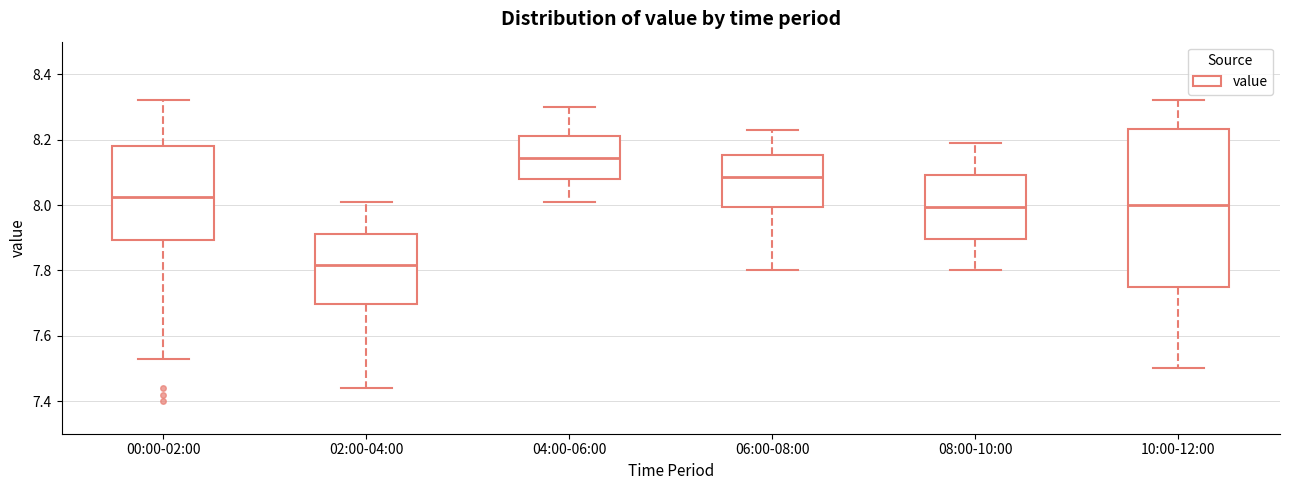

Reading left to right, transcribe this box plot: for each box, give where its median line is, the range the box spans, and where its two whiskers end, as read against the y-axis. The values are not printed on the chart, so give them approximately, as read against the axis.

00:00-02:00: median 8.02, box 7.90 to 8.18, whiskers 7.54 to 8.32
02:00-04:00: median 7.82, box 7.70 to 7.92, whiskers 7.44 to 8.02
04:00-06:00: median 8.14, box 8.08 to 8.22, whiskers 8.02 to 8.30
06:00-08:00: median 8.08, box 8.00 to 8.16, whiskers 7.80 to 8.24
08:00-10:00: median 8.00, box 7.90 to 8.10, whiskers 7.80 to 8.20
10:00-12:00: median 8.00, box 7.76 to 8.24, whiskers 7.50 to 8.32